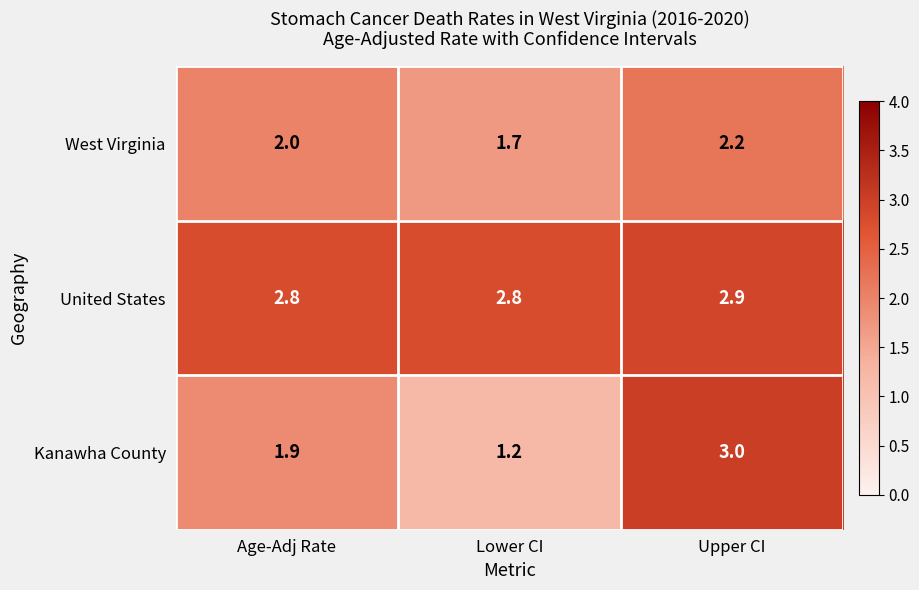

What is the greatest value displayed?

3.0